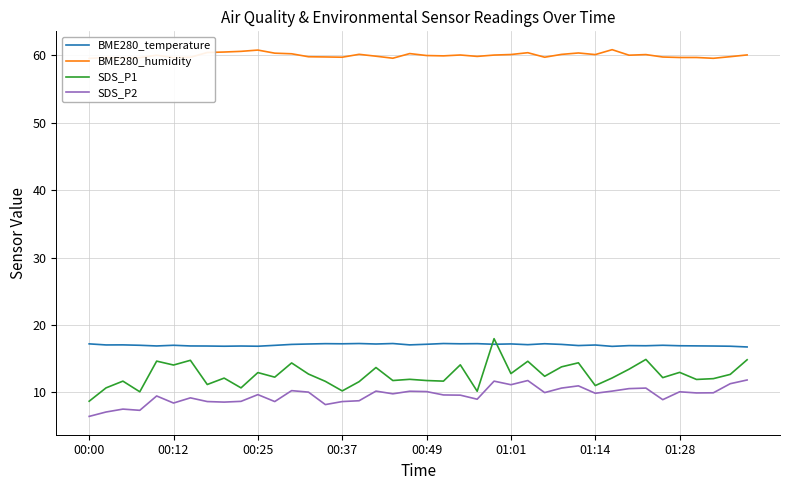

Does the chart have visible grid lines?

Yes